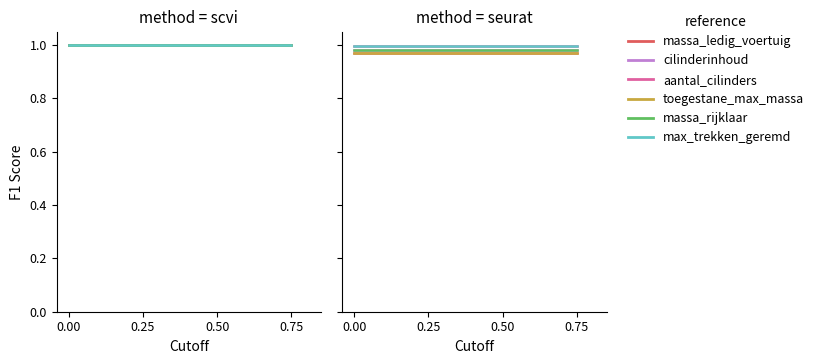

How many data points does each series have?

3